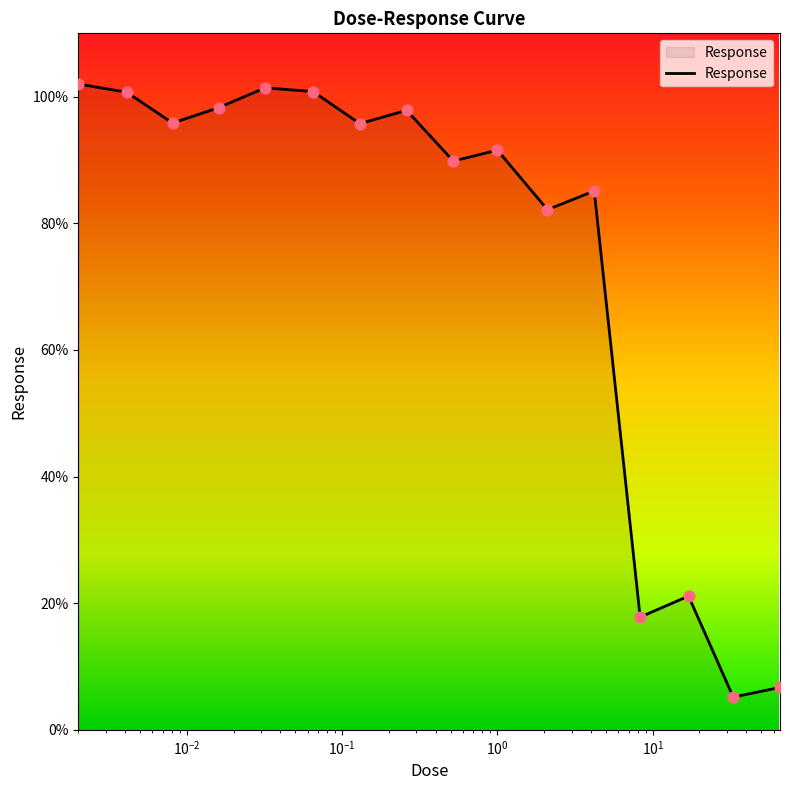

What is the smallest value displayed?

5.2